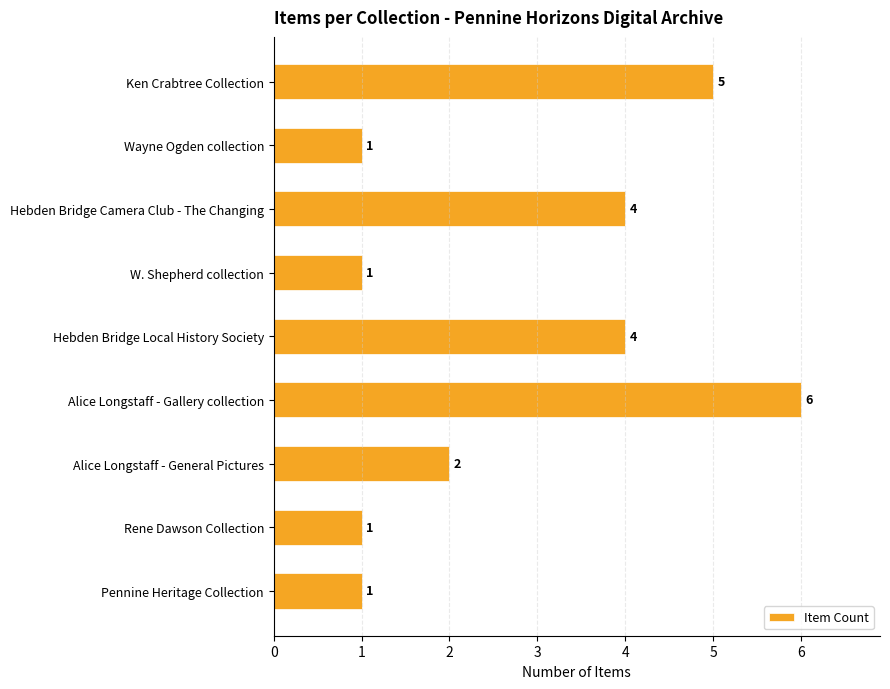

Between Alice Longstaff - Gallery collection and Alice Longstaff - General Pictures, which is larger?

Alice Longstaff - Gallery collection